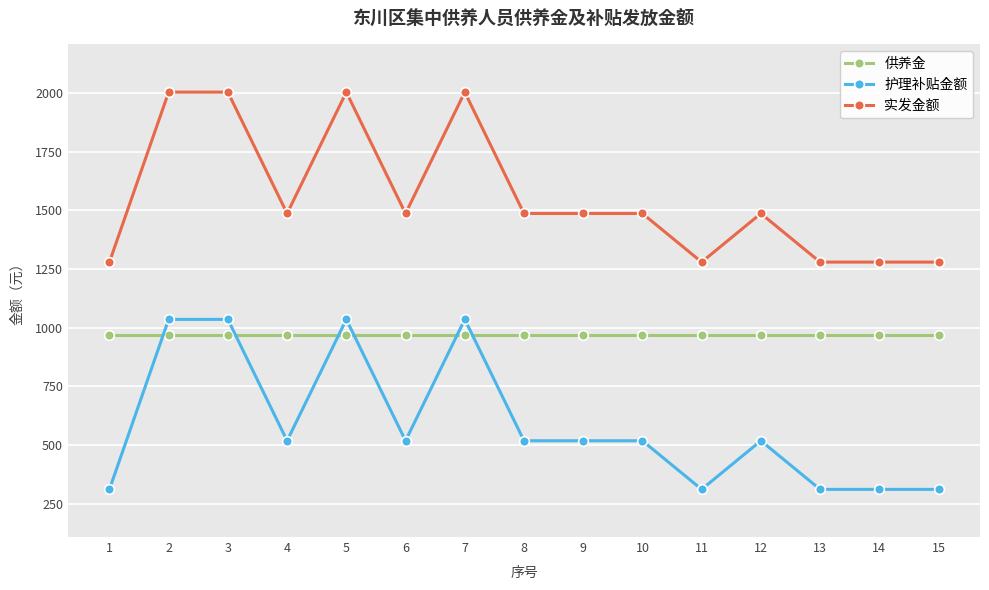

How many intersections are there between 供养金 and 护理补贴金额?

6